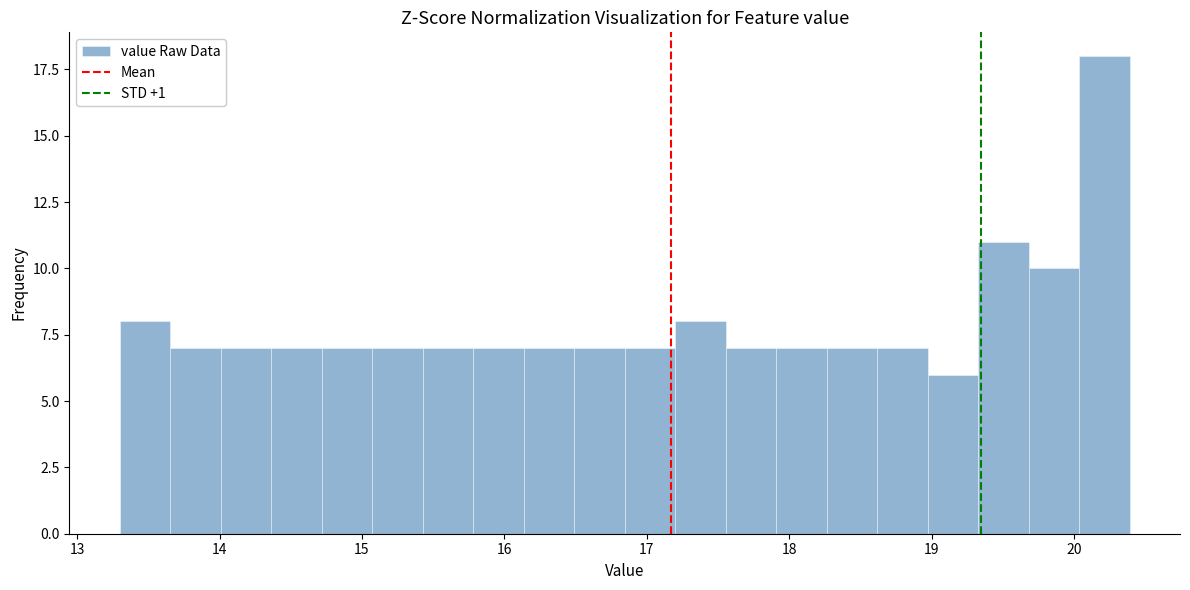

Read against the x-axis, roughly where is the centre of the tallest bar?

20.2